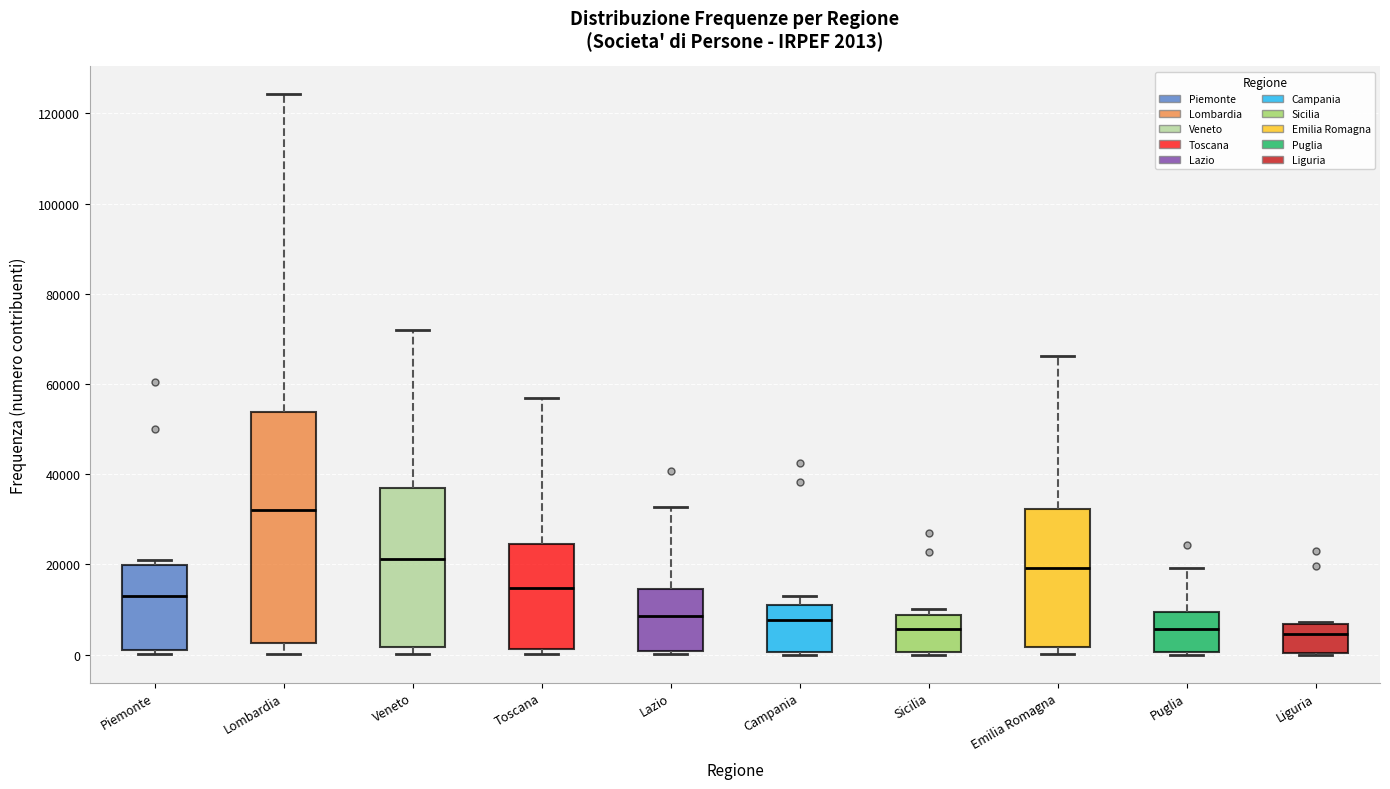

Comparing the boxes themselves (not the whiskers), which one is the tallest?

Lombardia